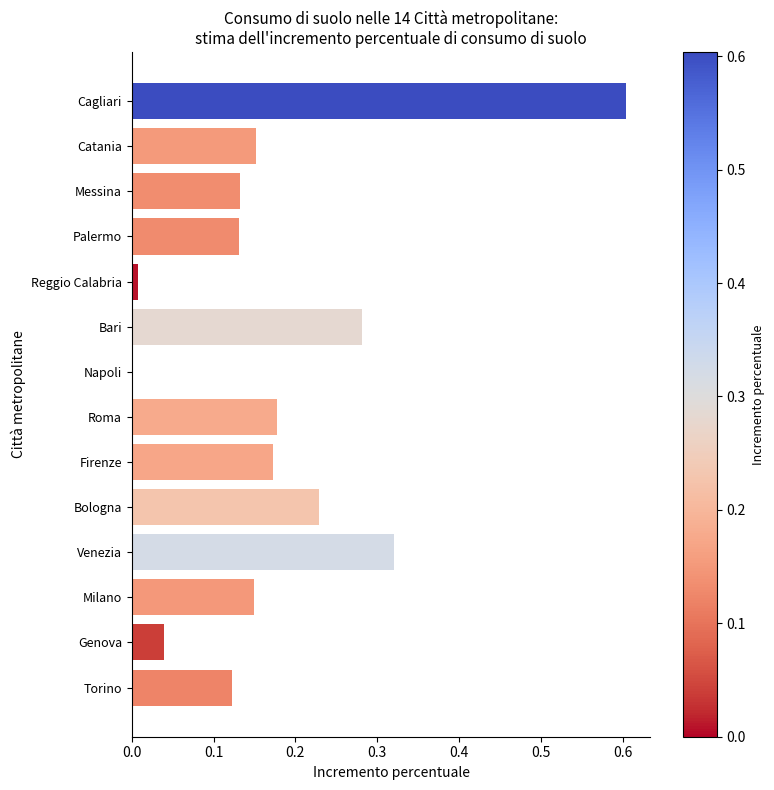

What is the change in value from Genova to Firenze?

+0.1